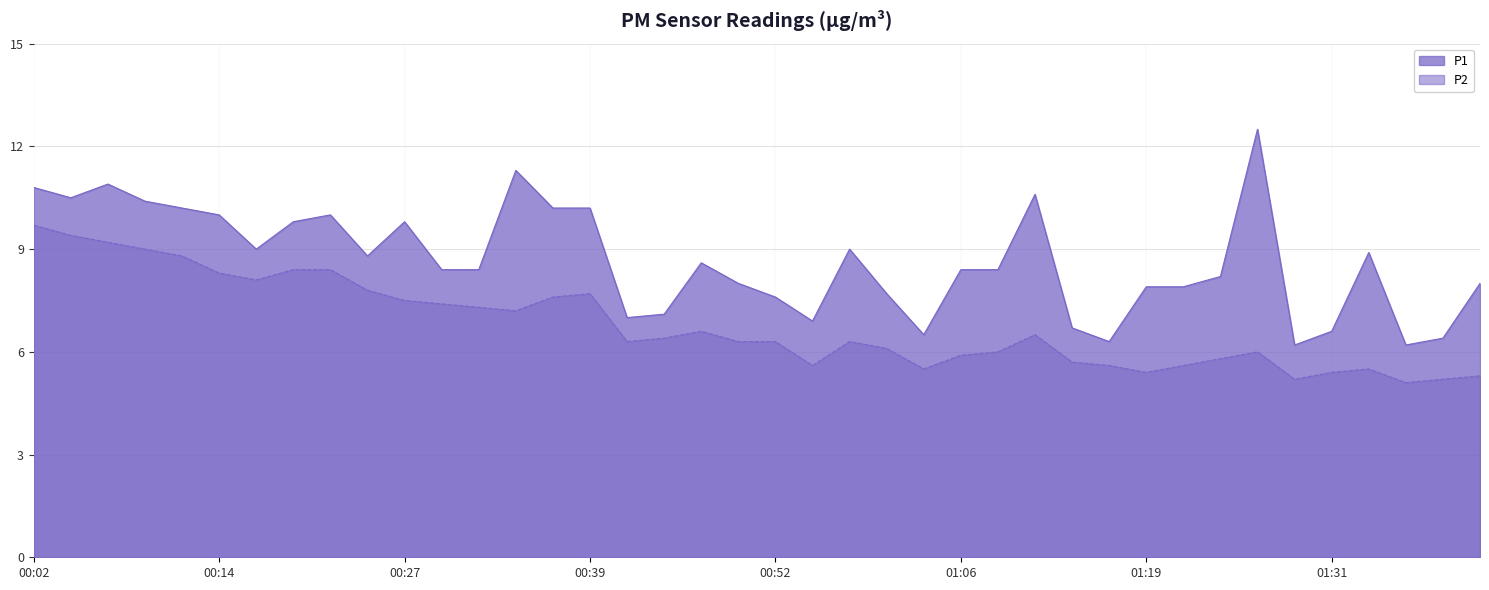

True or false: P1 and P2 intersect in this chart.

False